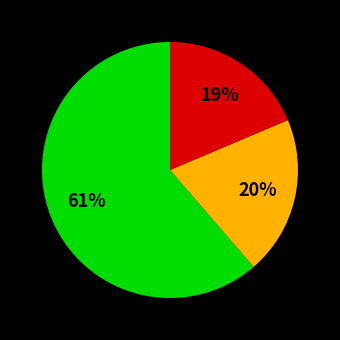

Is there a majority slice in this chart?

Yes